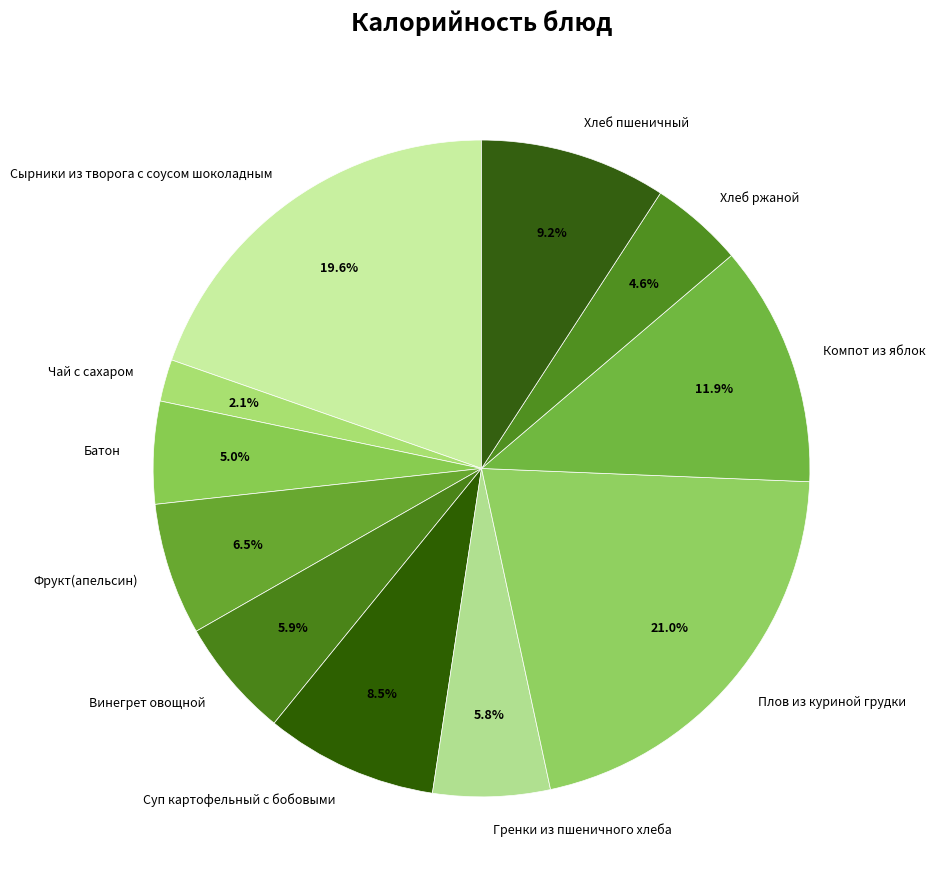

The Батон slice represents 15% of the pie. True or false?

False